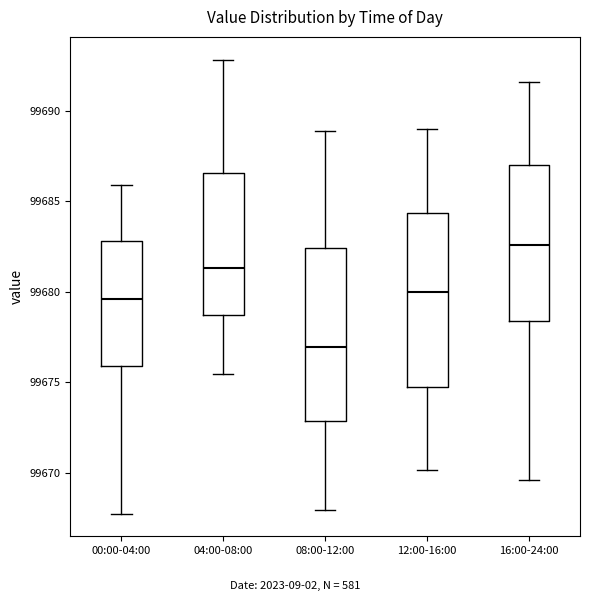

Where does the lower whisker of the box for 00:00-04:00 end on the y-axis? The values are not printed on the chart, so give them approximately, as read against the axis.

99668.0